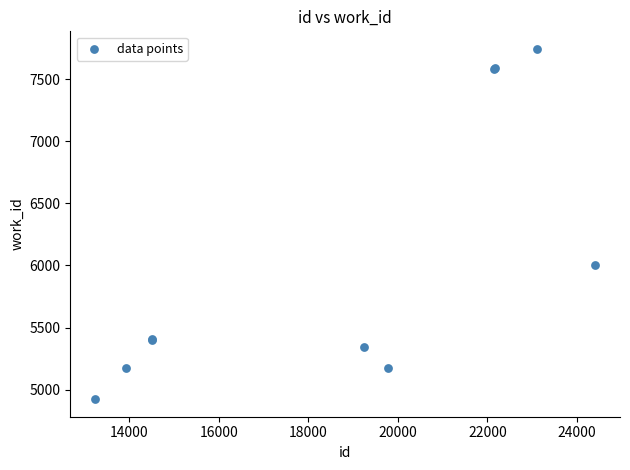

What Y value in the scatter plot is closest to 6333?

6006